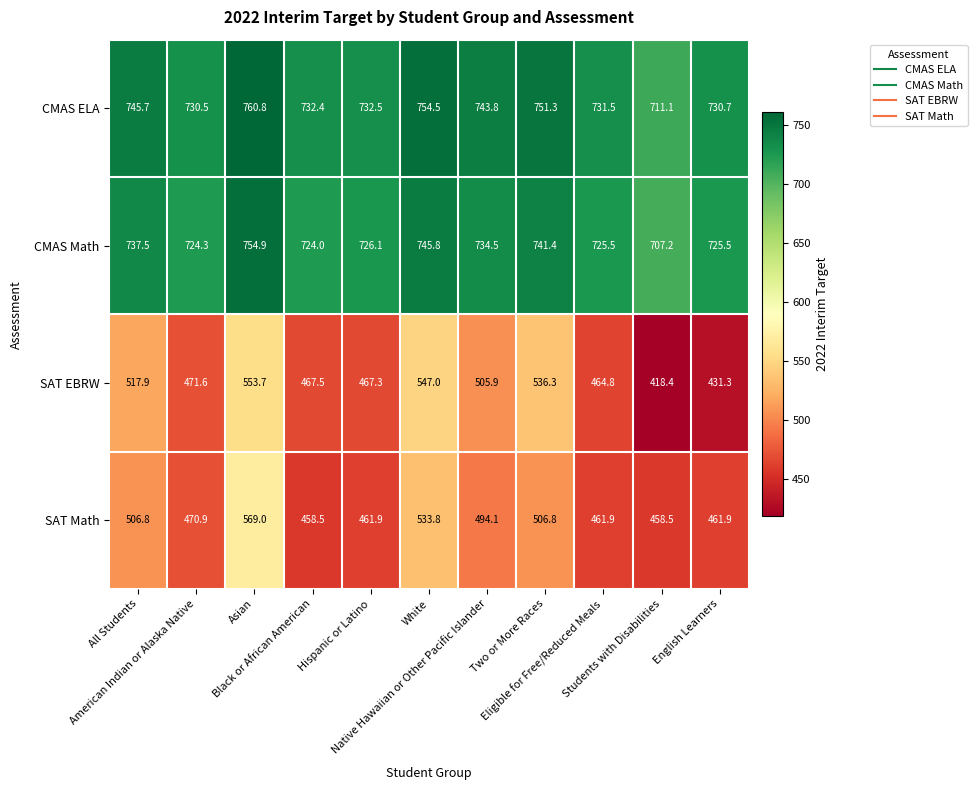

What is the difference between the maximum and minimum values in the CMAS Math series?

47.7